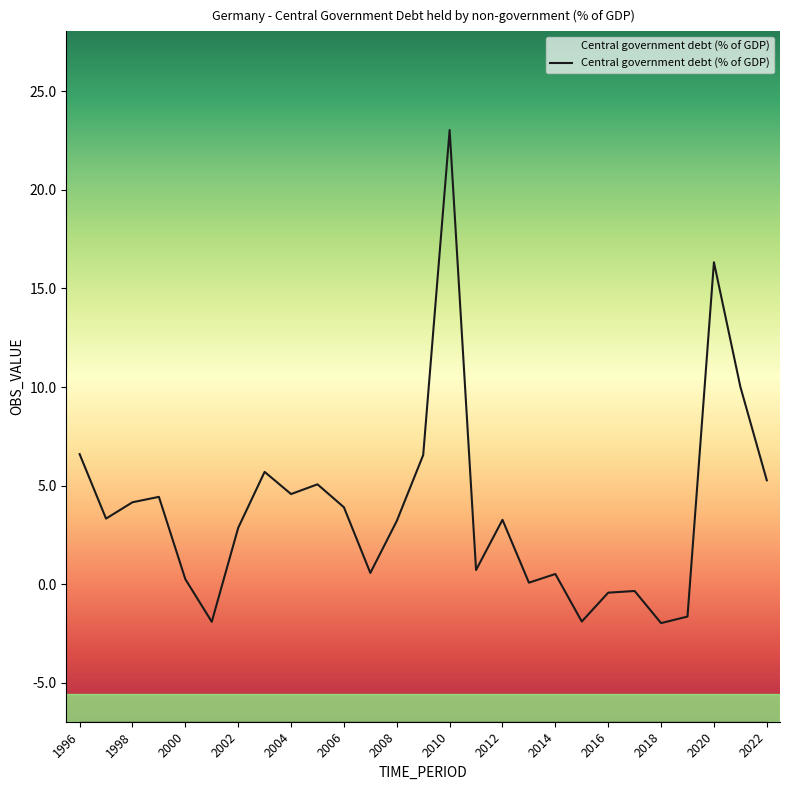

Reading left to right, transcribe all the data shown in this chart.

6.6	3.3	4.2	4.4	0.3	-1.9	2.9	5.7	4.6	5.1	3.9	0.6	3.2	6.6	23.0	0.7	3.3	0.1	0.5	-1.9	-0.4	-0.3	-2.0	-1.6	16.3	10.0	5.3